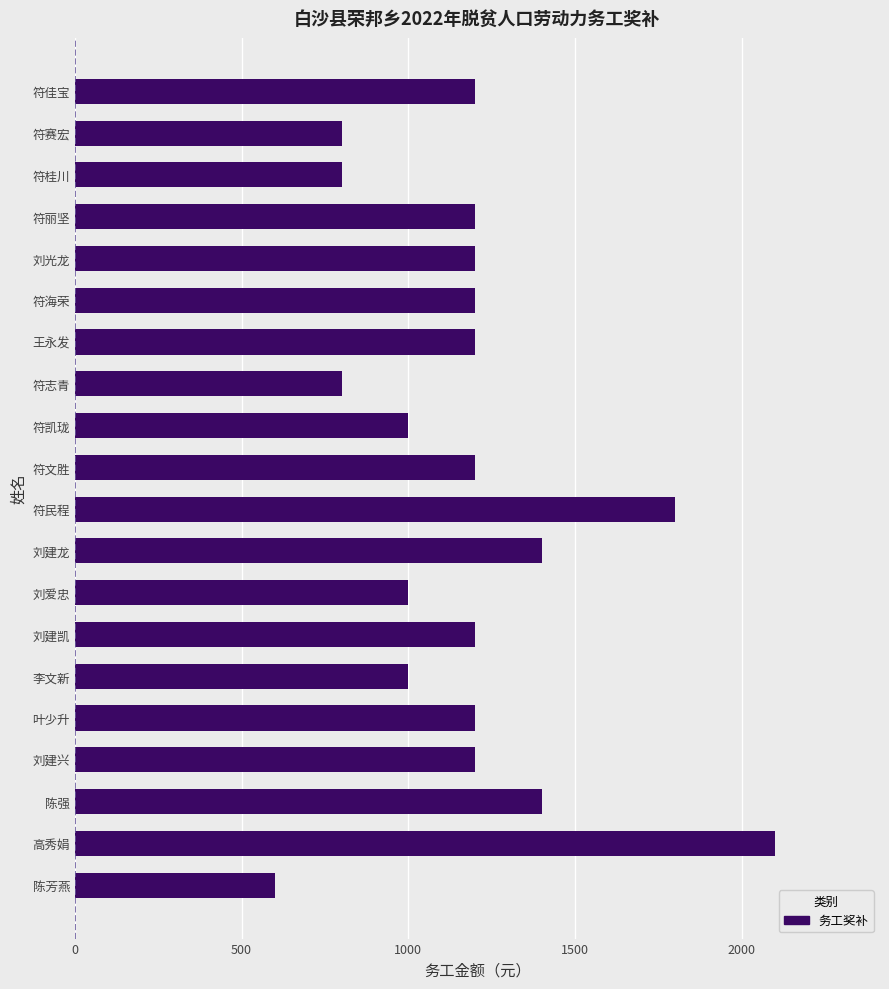

What is the ratio of the value at 刘光龙 to the value at 符海荣?

1.0